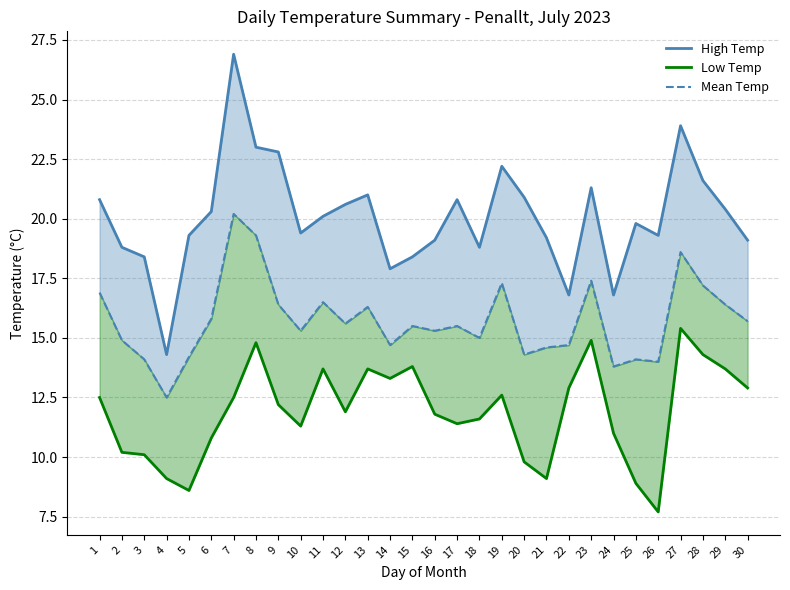

True or false: Mean Temp has more than 1 points higher than both neighbors.

True